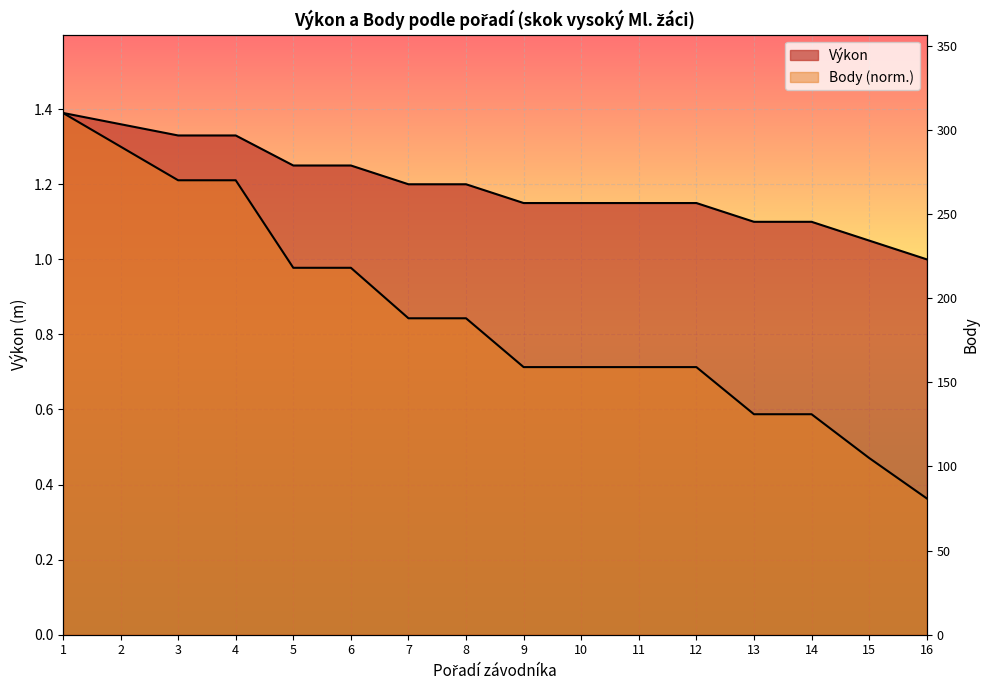

True or false: there are more than 1 points higher than both neighbors.

False